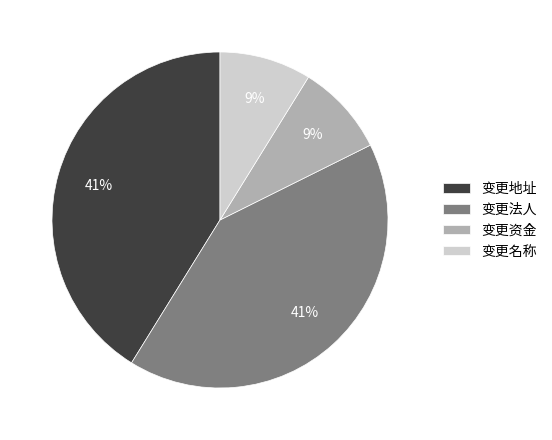

True or false: 变更法人 accounts for 41% of the total.

True